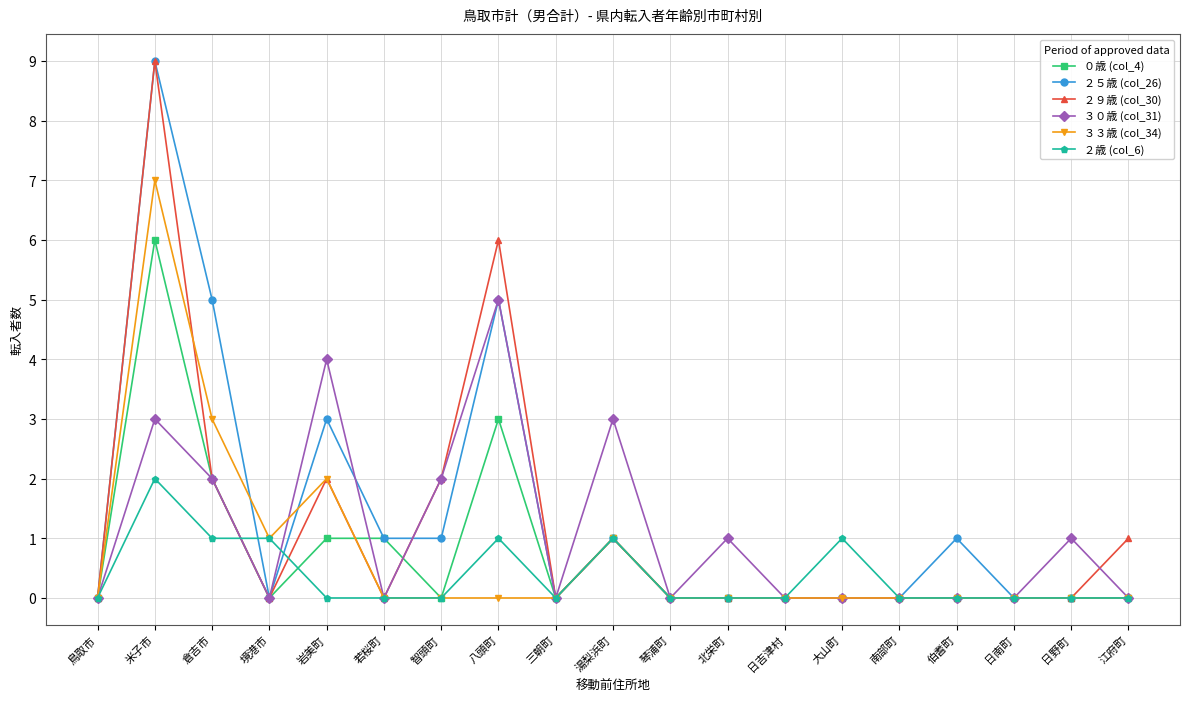

Count the number of categories in the chart.

19